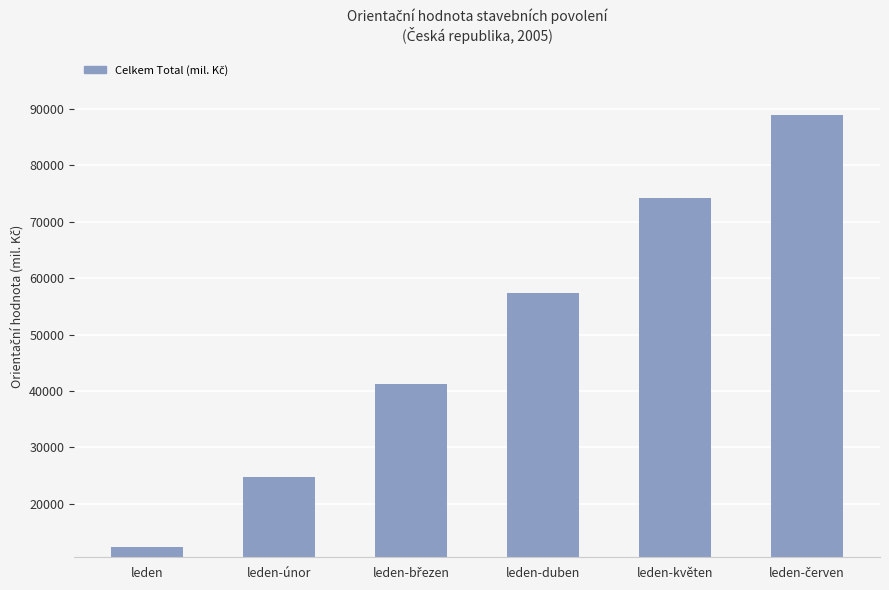

Count the values in the range 24787 to 74212.

4